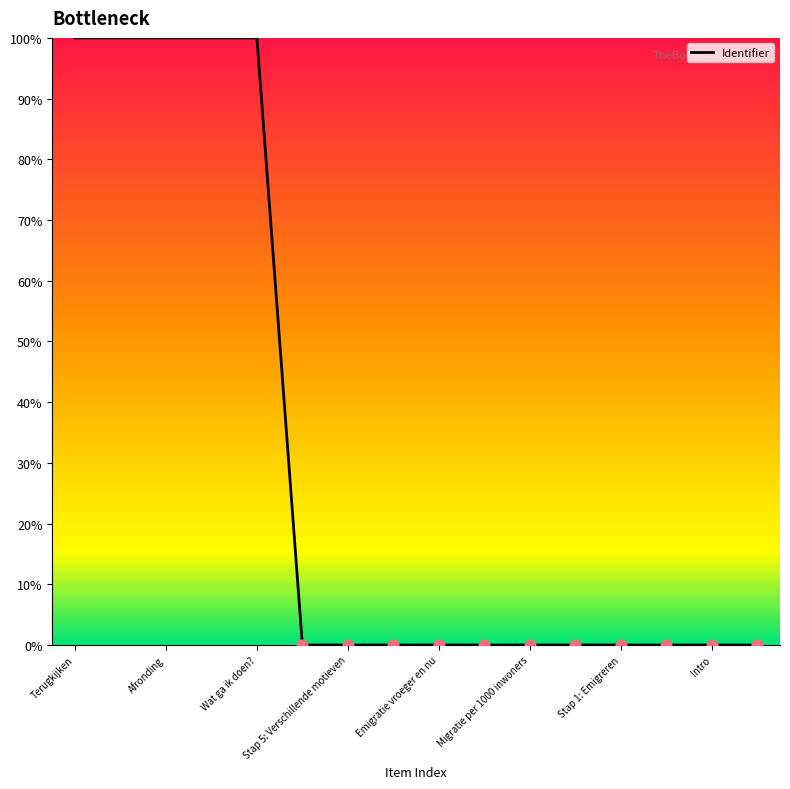

What is the greatest value displayed?

100.0